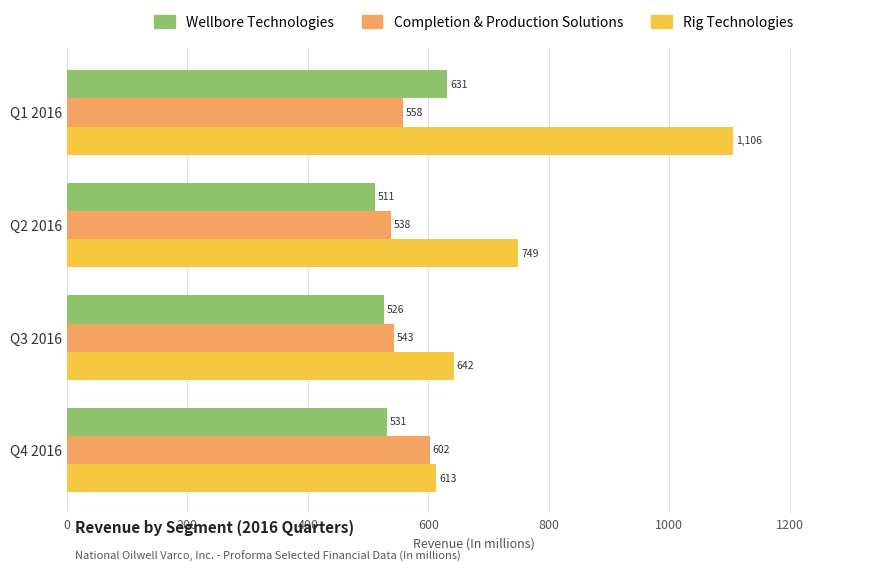

The value of Wellbore Technologies at Q1 2016 is 198. True or false?

False